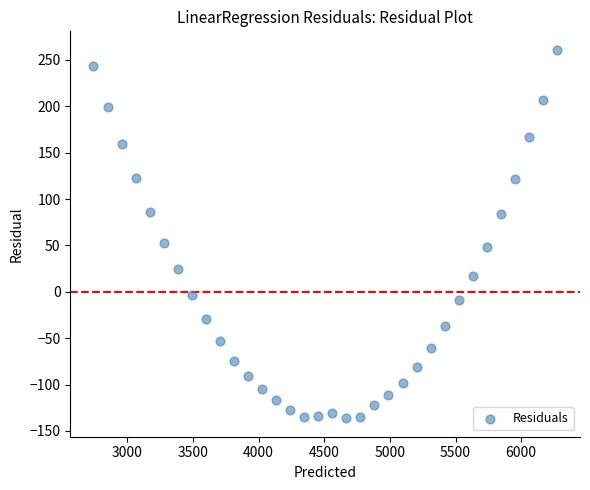

What Y value in the scatter plot is closest to 62?

53.1